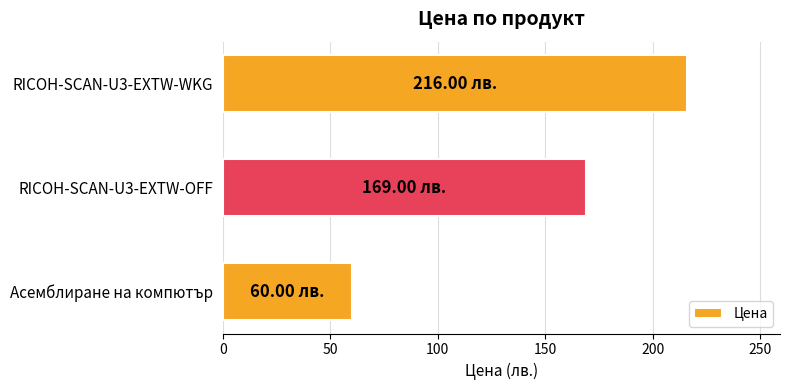

What is the difference between the values at Асемблиране на компютър and RICOH-SCAN-U3-EXTW-OFF?

109.0